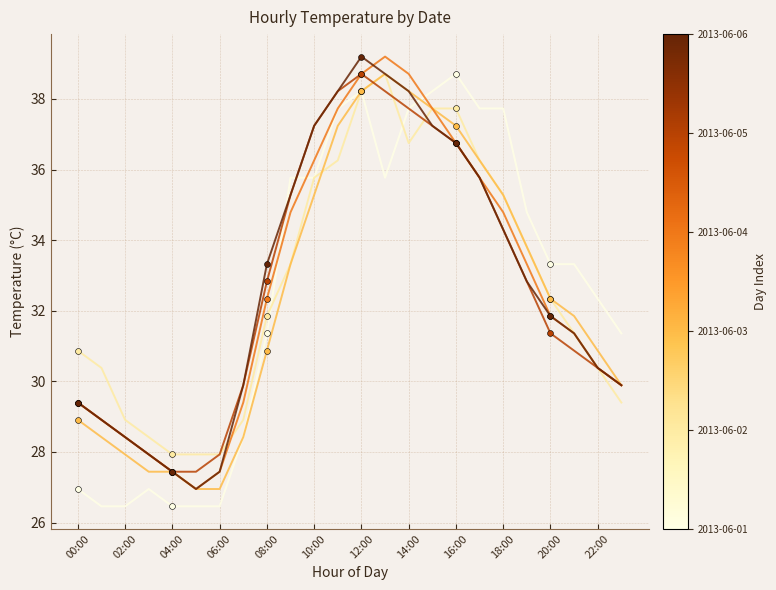

What is the greatest value displayed?

39.2